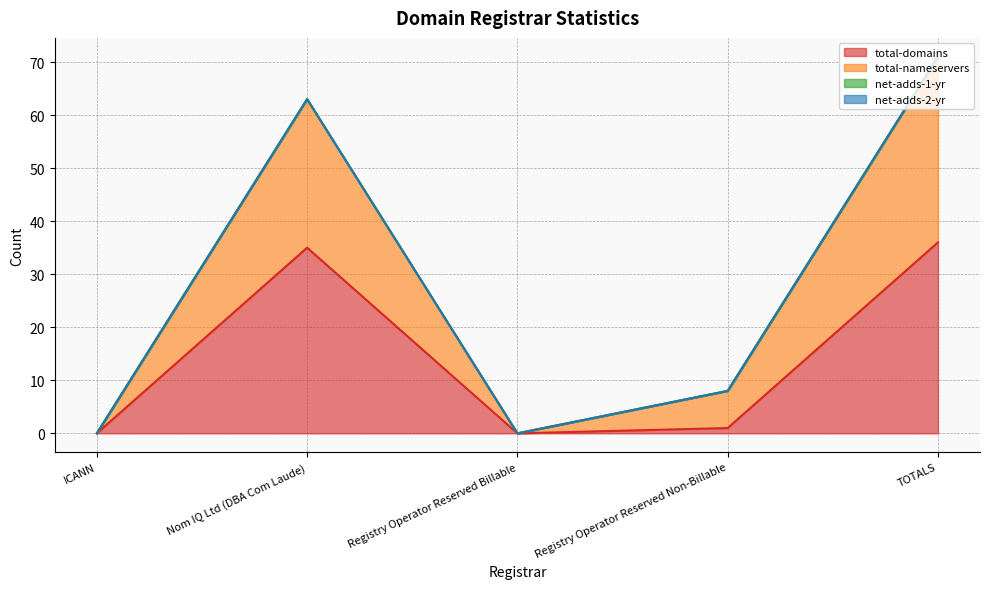

Is the value of total-nameservers at TOTALS greater than the value of total-domains at TOTALS?

Yes